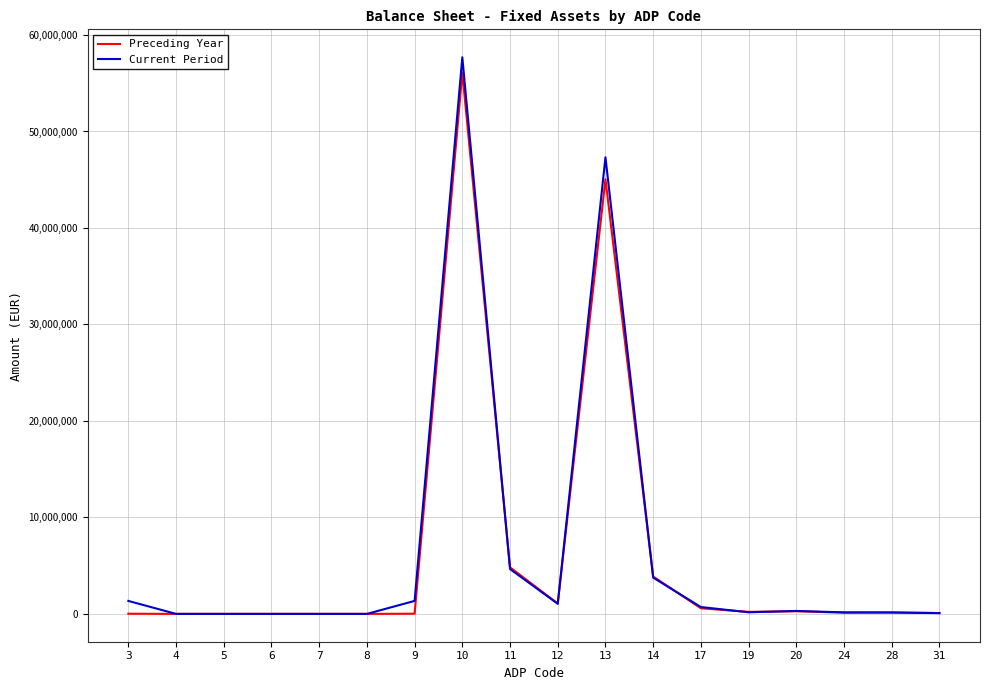

Which series has the widest spread of values?

Current Period